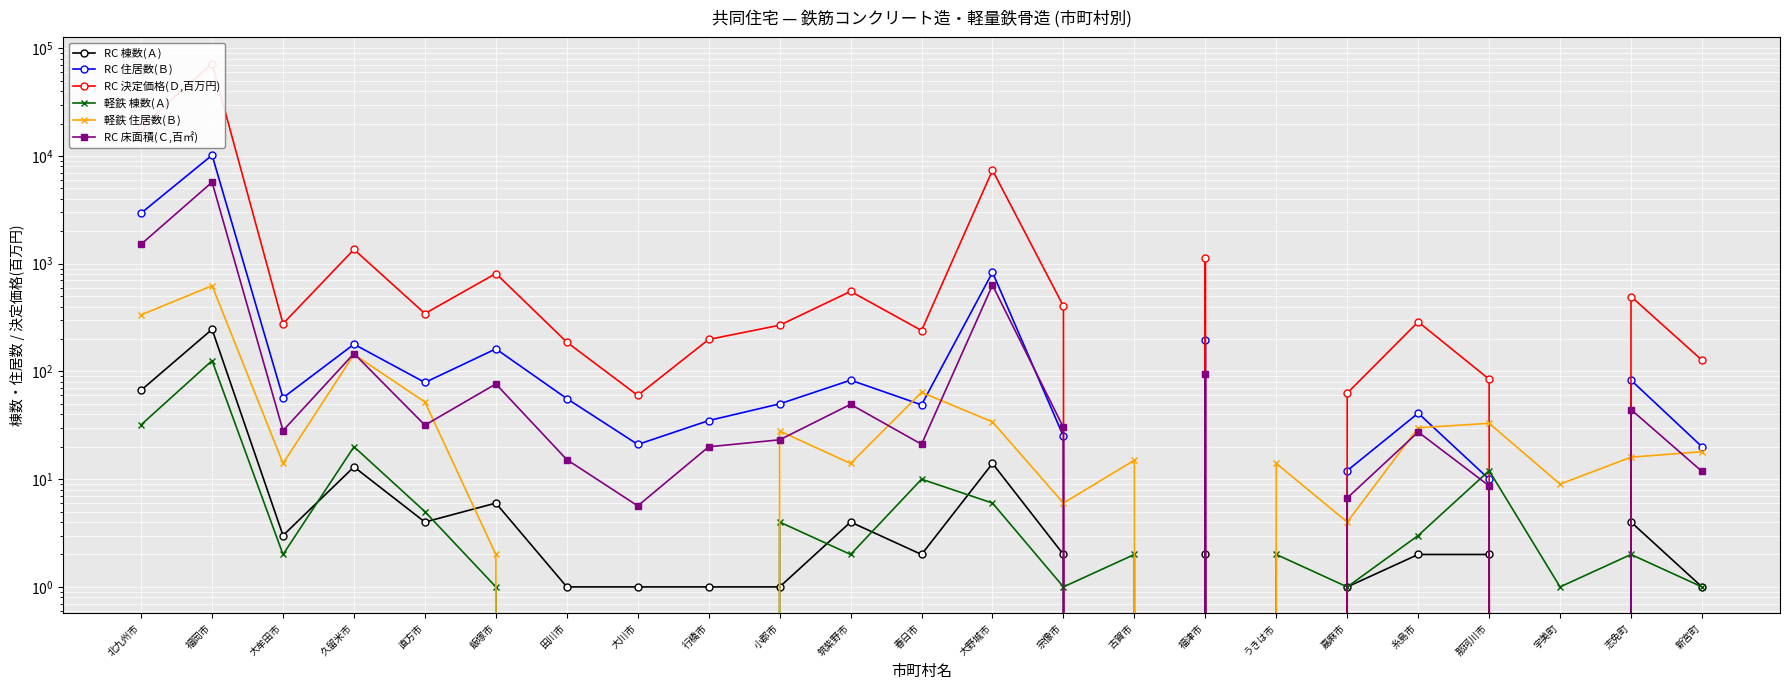

At which label is RC 住居数(Ｂ) closest to 5091?

北九州市